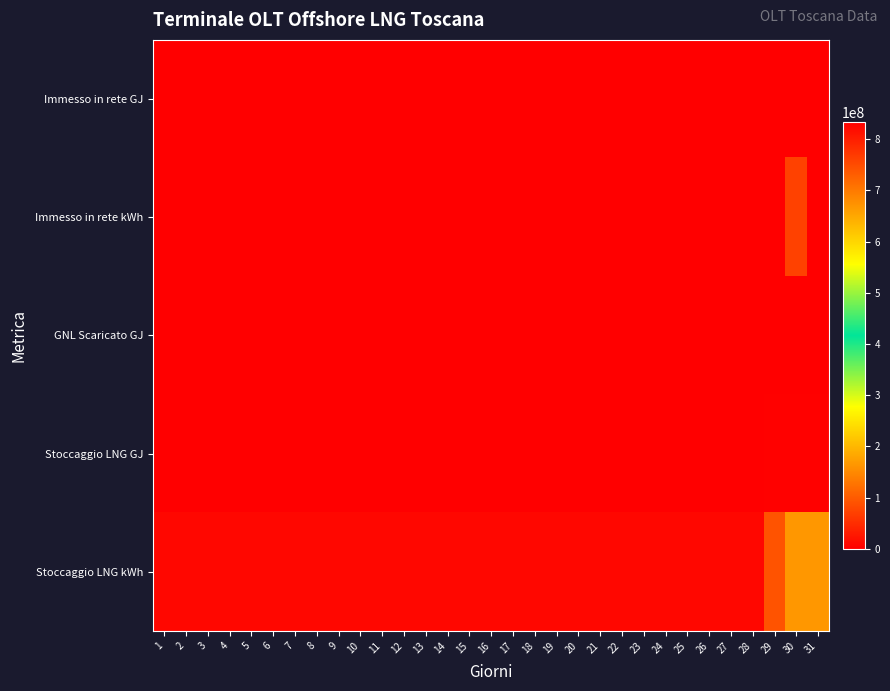

What is the total value across all series at 25?

9035705.9